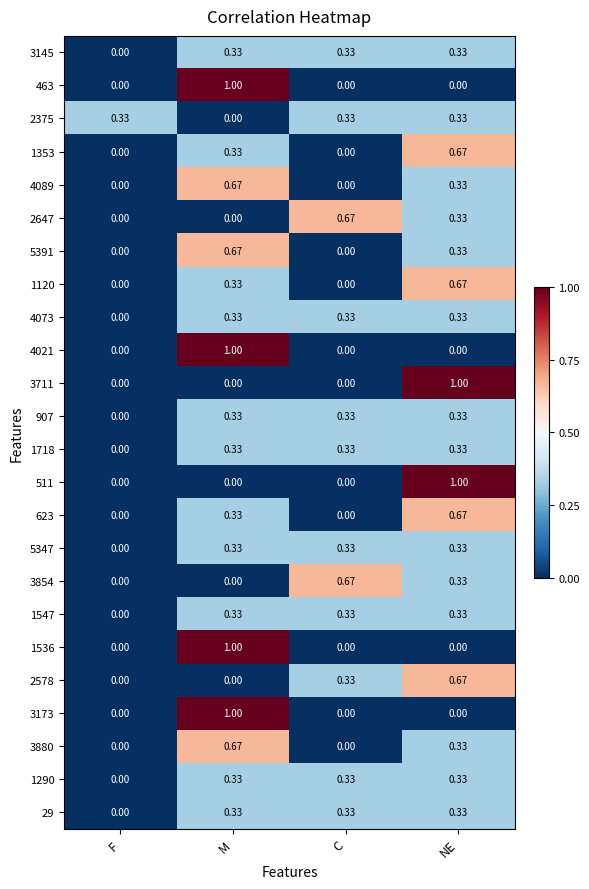

At which category is the sum across all series the highest?

M